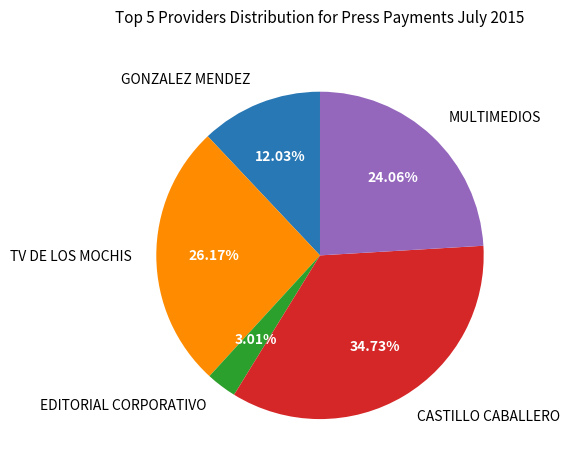

Is the sum of GONZALEZ MENDEZ and MULTIMEDIOS greater than half?

No